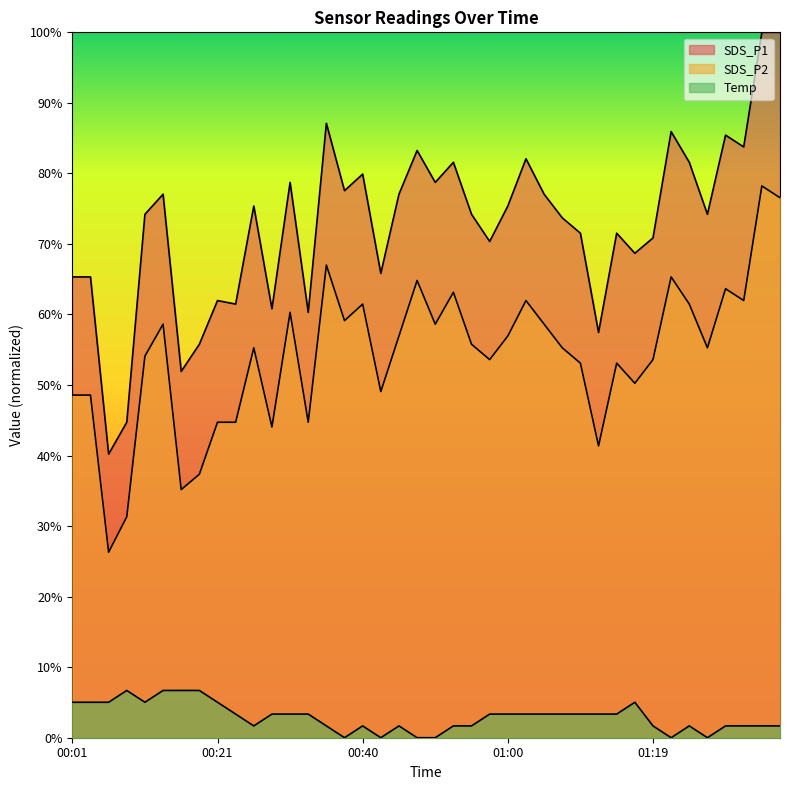

What is the total value across all series at 00:52?

146.4